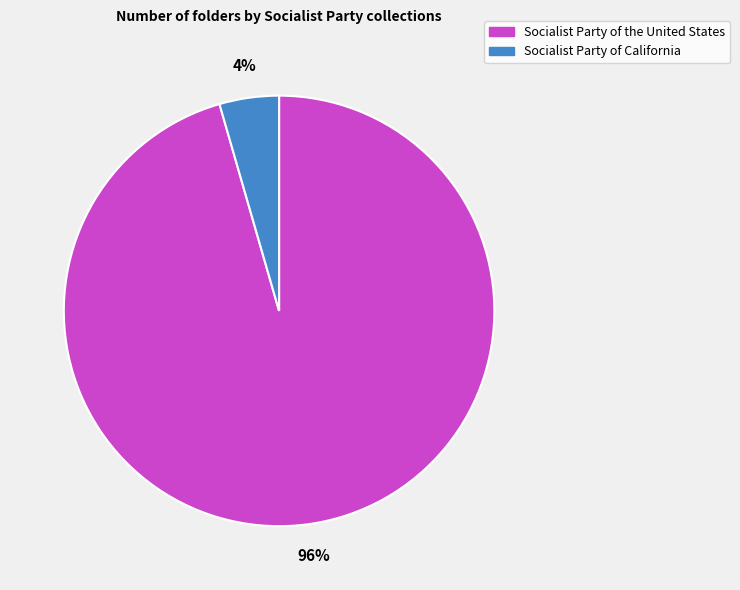

How many slices are in this pie chart?

2